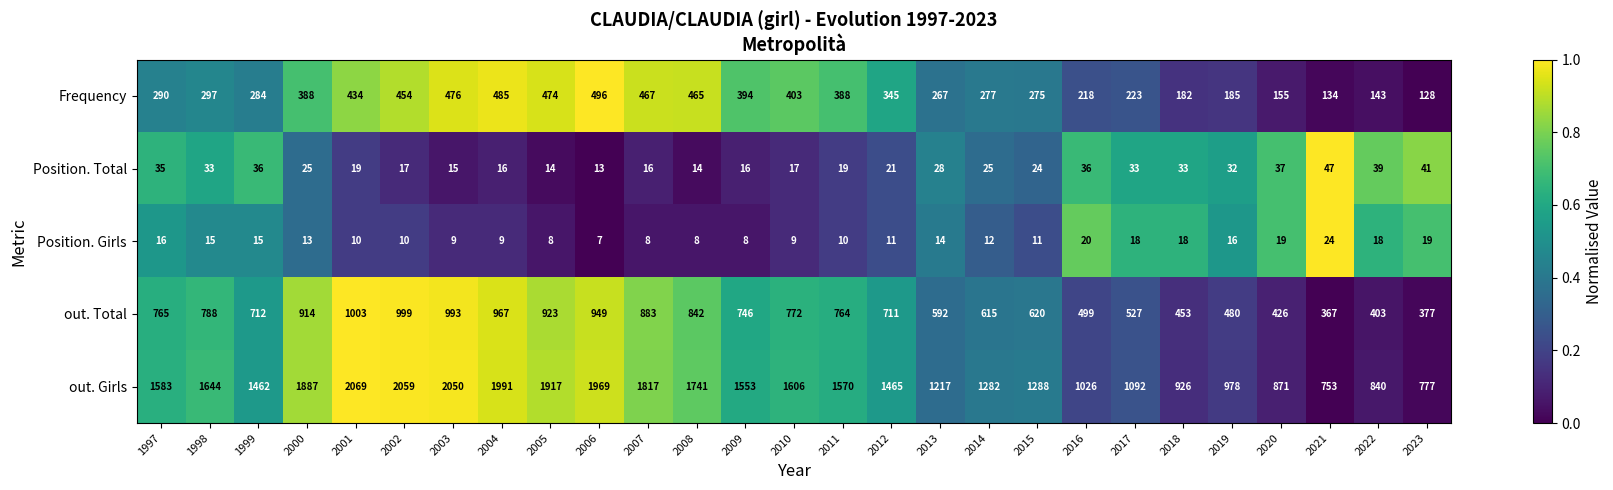

What is the spread (max minus min) of values at 2002?

2049